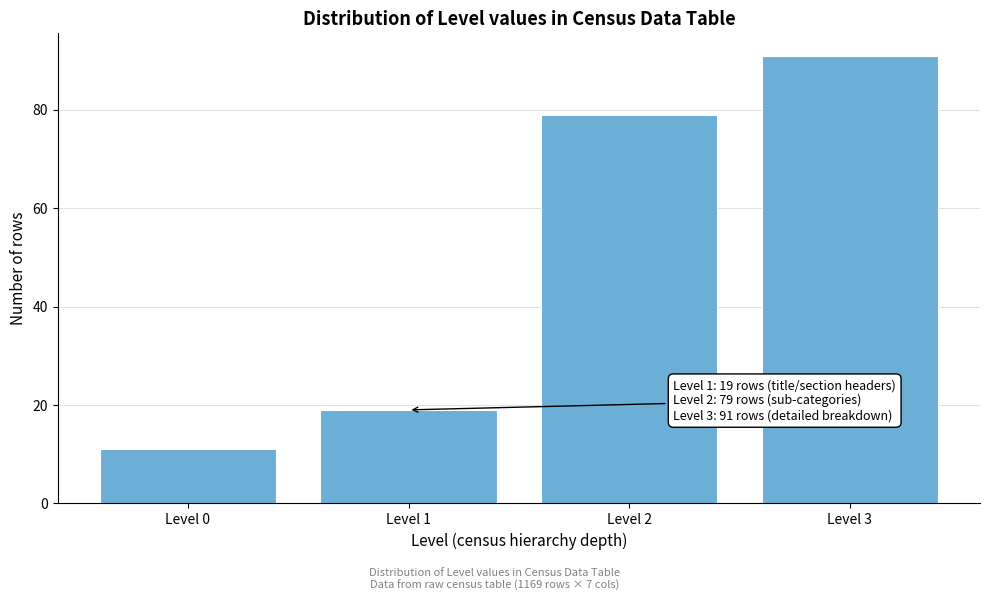

Reading left to right, list all the values displayed in this chart.

11	19	79	91